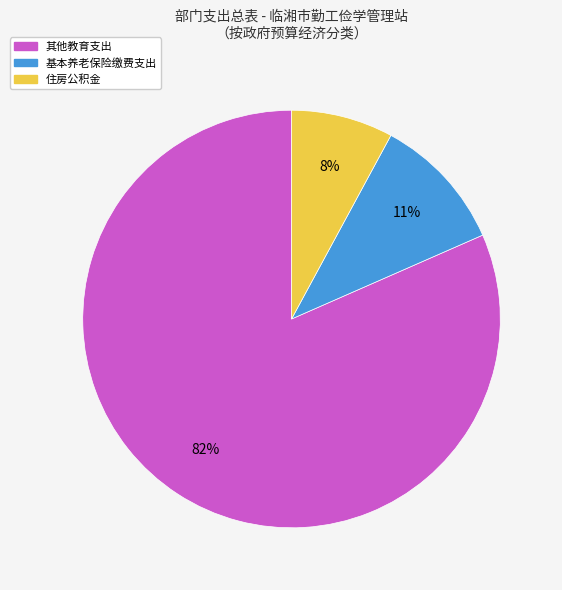

Is there a majority slice in this chart?

Yes